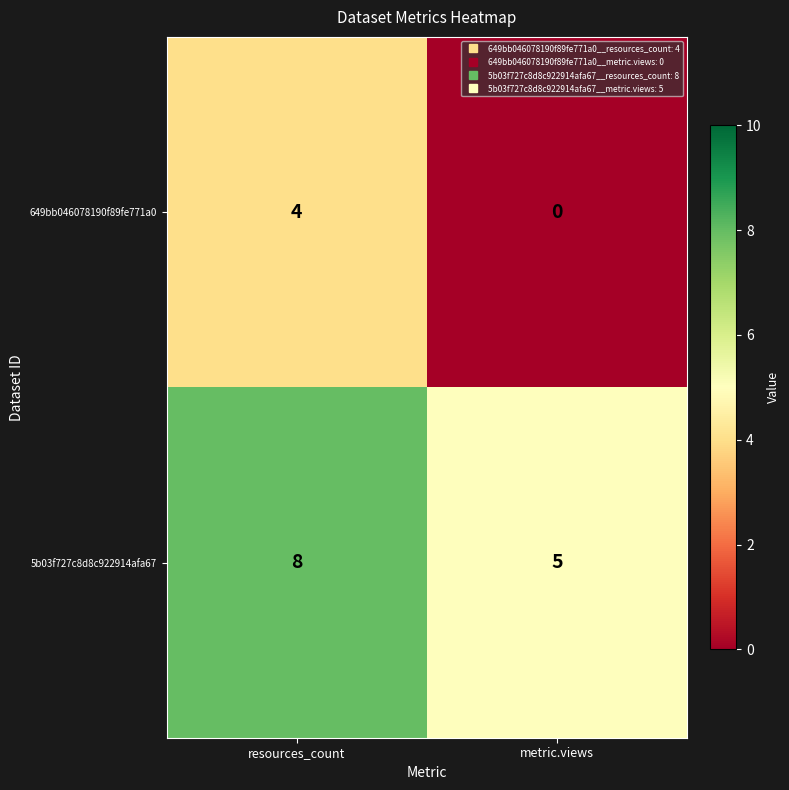

Is it true that 649bb046078190f89fe771a0 equals 4 at resources_count?

True